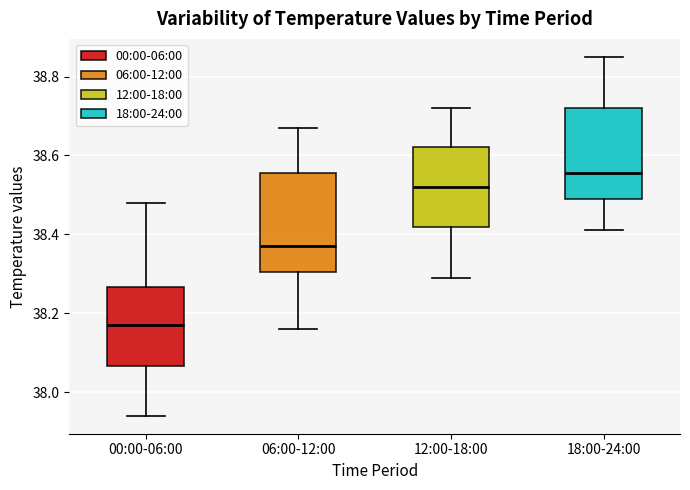

Where does the lower whisker of the box for 12:00-18:00 end on the y-axis? The values are not printed on the chart, so give them approximately, as read against the axis.

38.30